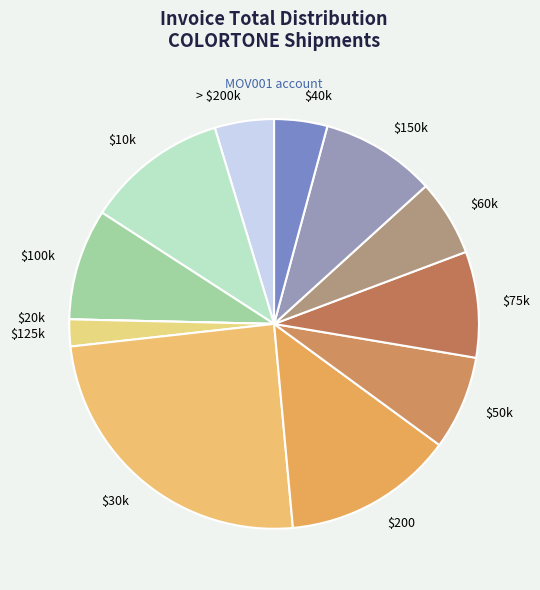

Which slice is the largest?

$30k